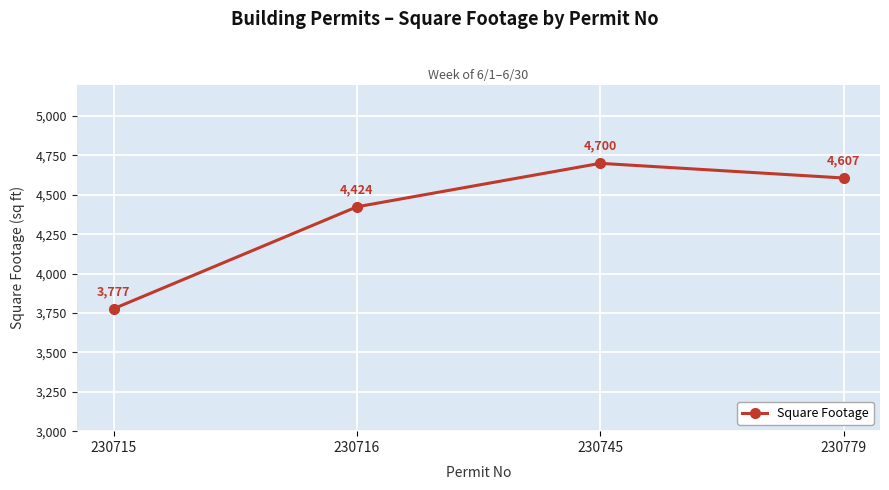

Where does the data first go above 4607?

230745